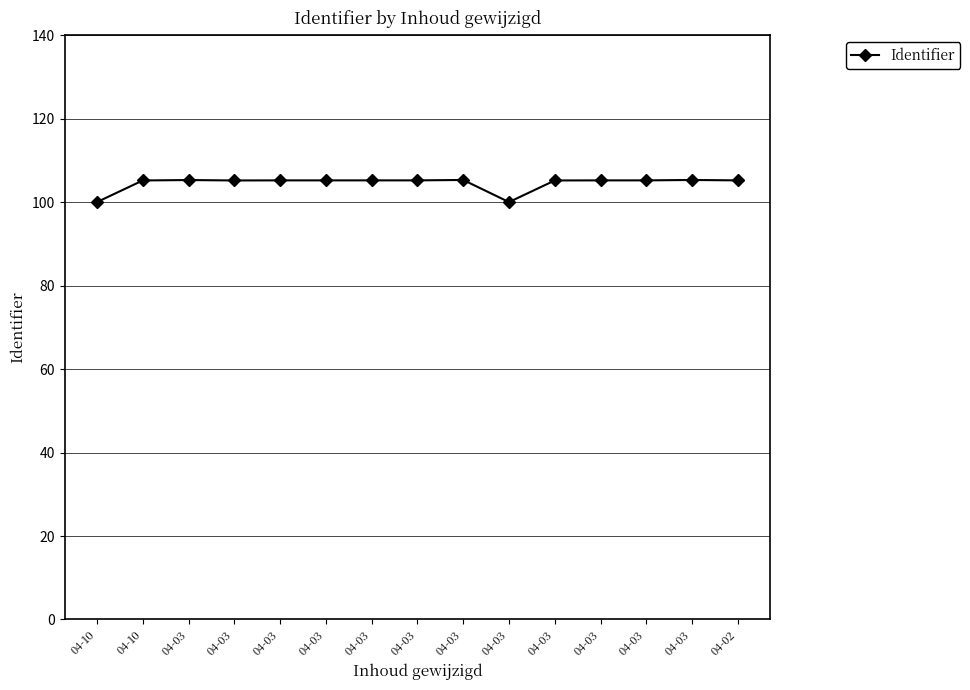

What is the difference between the second highest and minimum values?

5.3